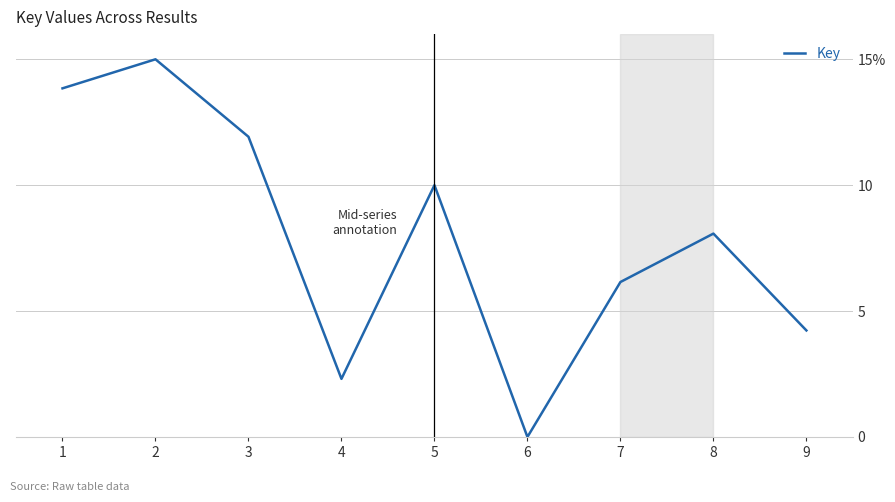

Rank the categories by value from highest to lowest.

2, 1, 3, 5, 8, 7, 9, 4, 6